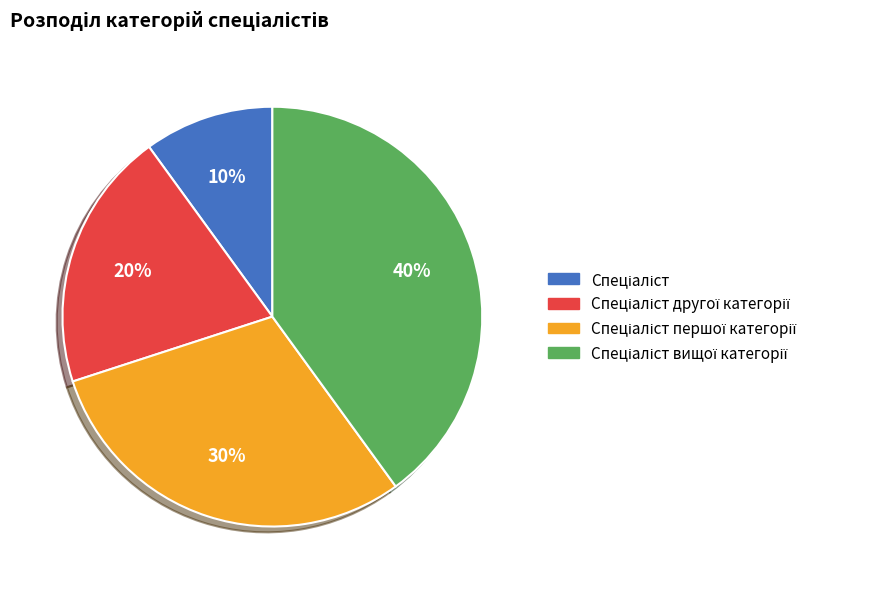

To the nearest percent, what is the average slice percentage?

25%